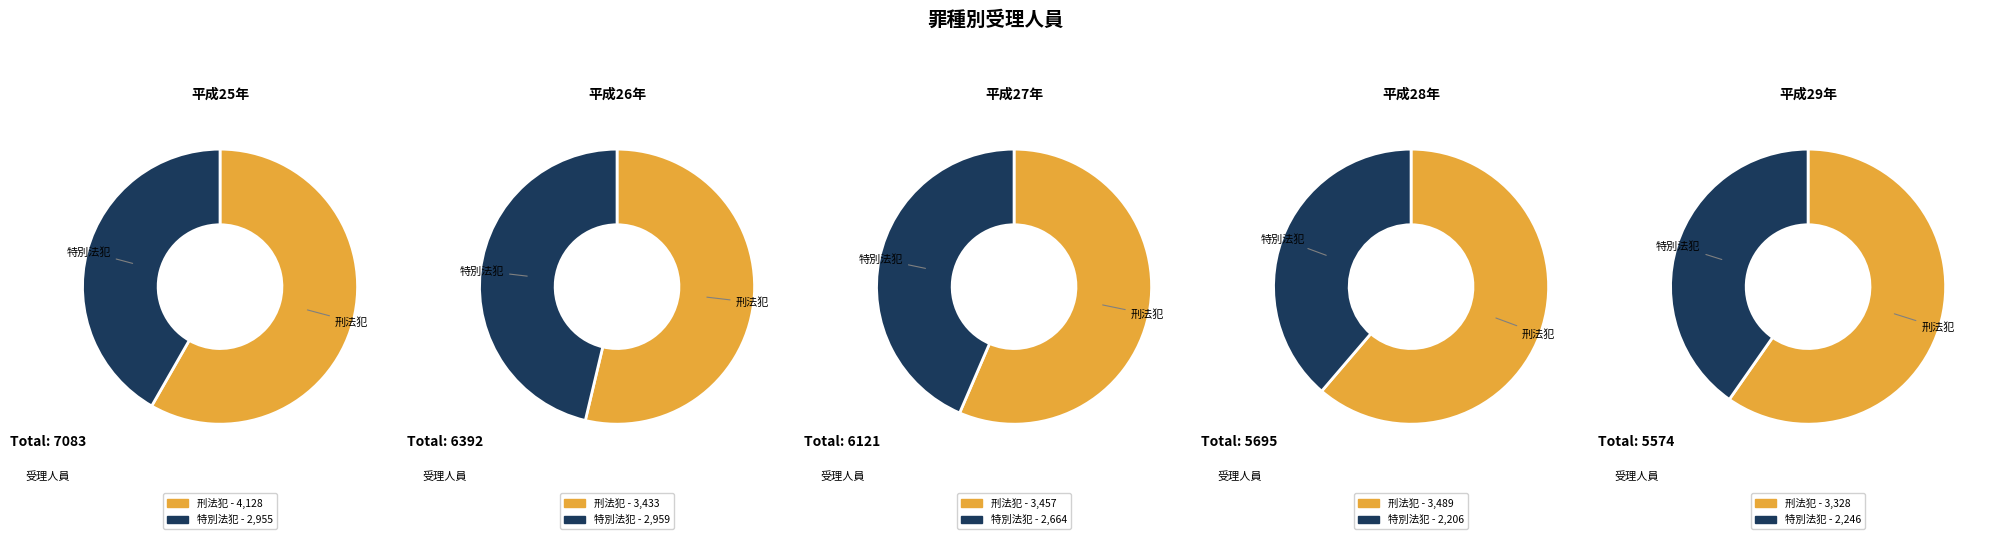

To the nearest percent, what percentage of the pie is 特別法犯?

46%